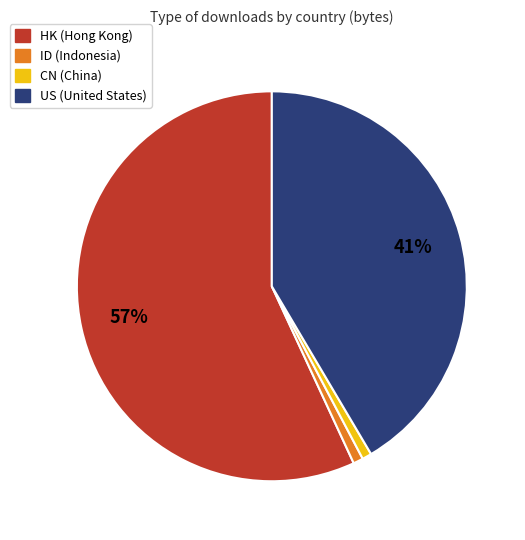

Is it true that CN is 8% of the pie?

False